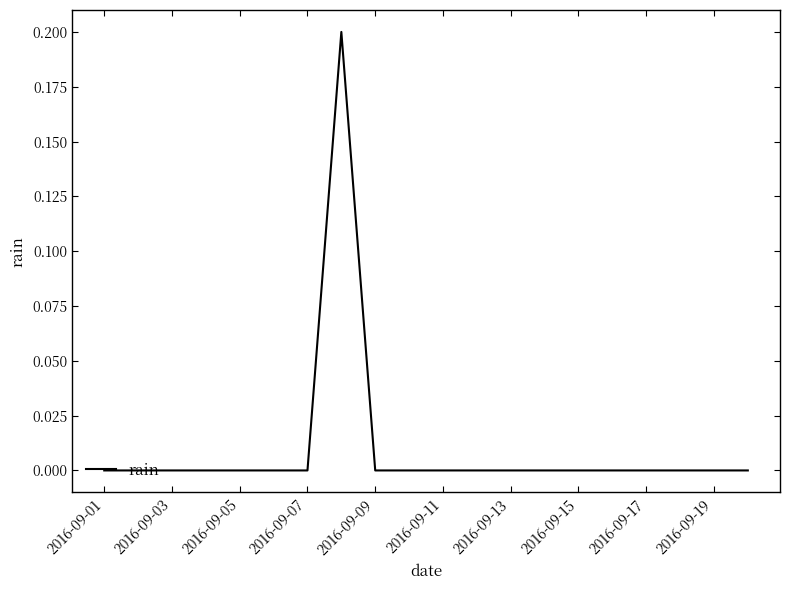

How many interior local peaks (higher than both neighbors) does the data have?

1